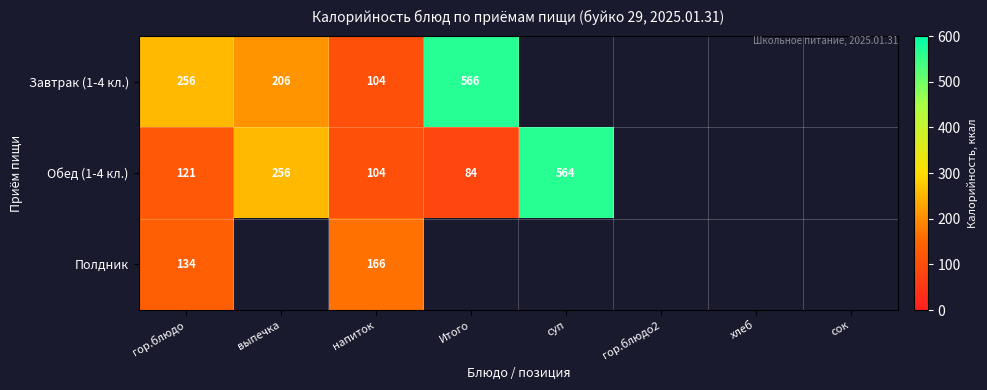

What is the spread (max minus min) of values at гор.блюдо?

135